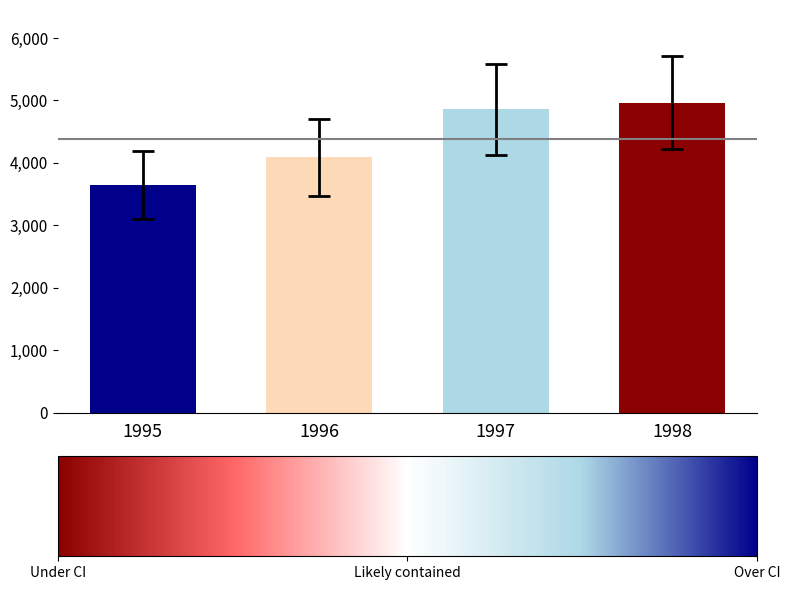

At which category does the chart reach its minimum across all series?

1995